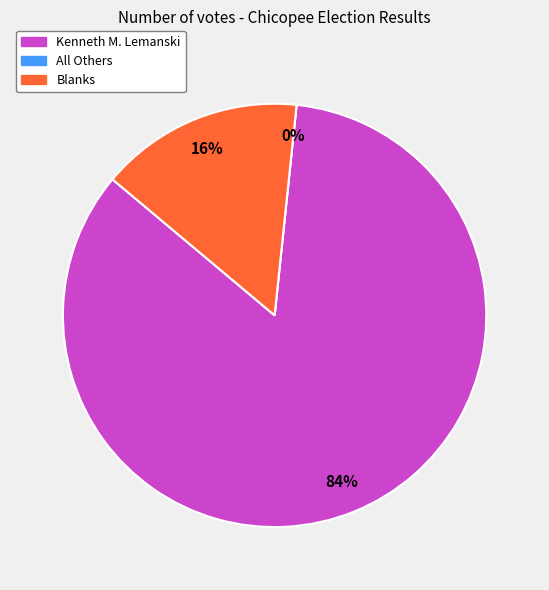

Is the sum of Blanks and All Others greater than half?

No